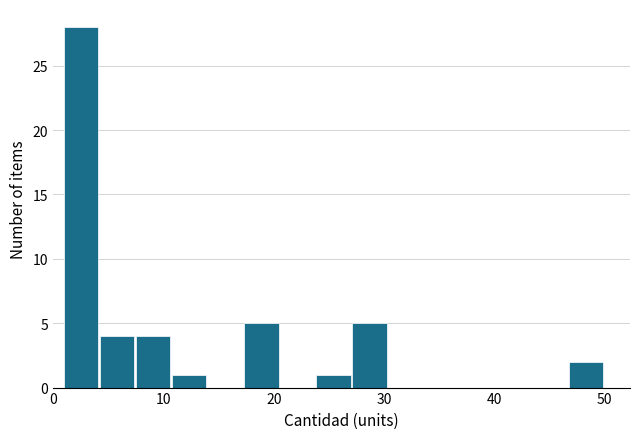

Around what value on the x-axis is the tallest bar? Give the approximate position of its centre, as read against the axis.

3